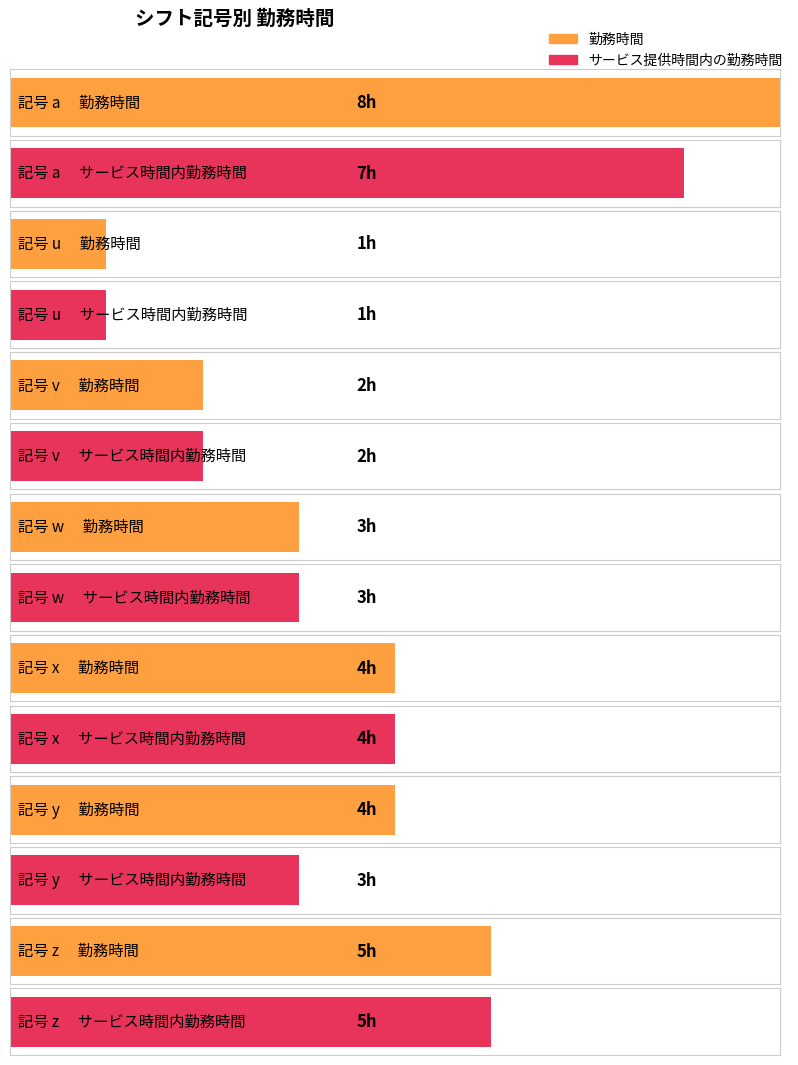

Where is サービス提供時間内の勤務時間 nearest to the value 3?

w